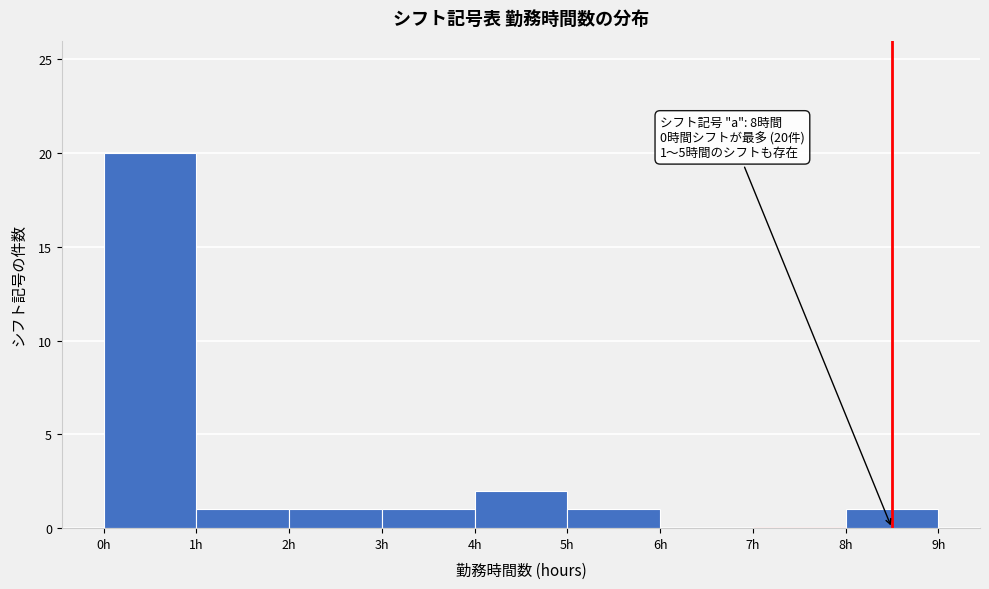

Over which range of the x-axis is the bar tallest?

0 to 1